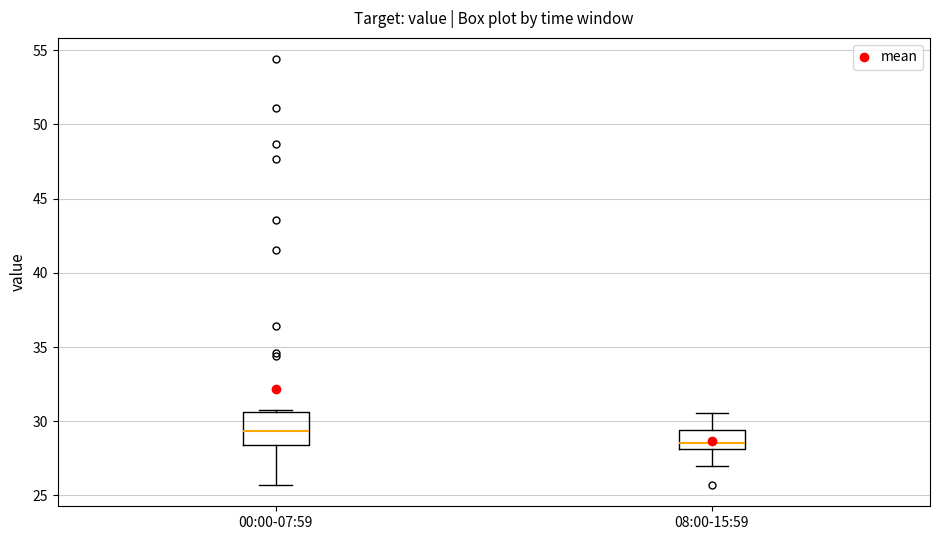

Which box is the tallest, from its lower edge to its upper edge?

00:00-07:59